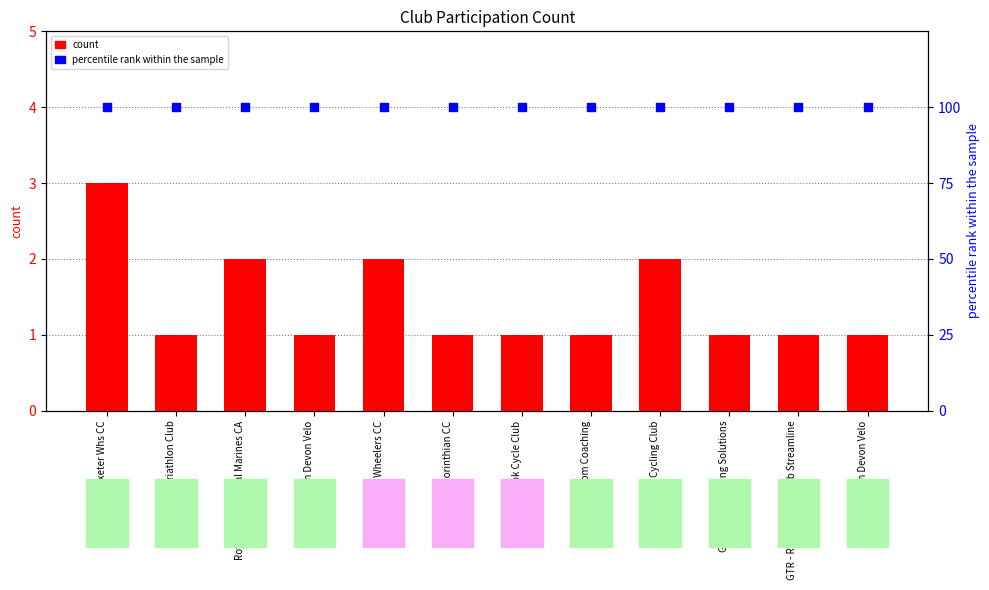

What is the total value across all series at Bpm Coaching?

101